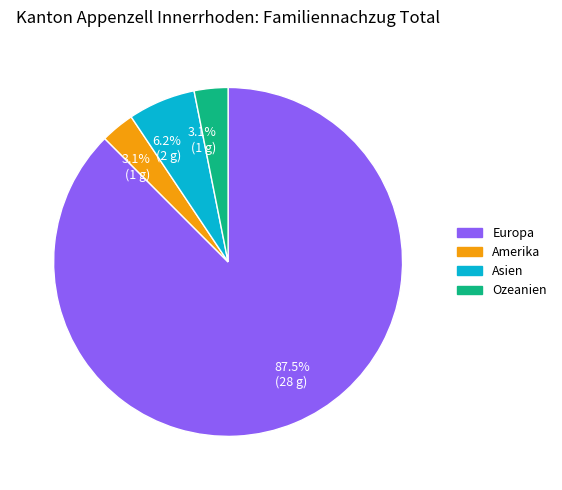

Is there any slice that represents more than half of the pie?

Yes